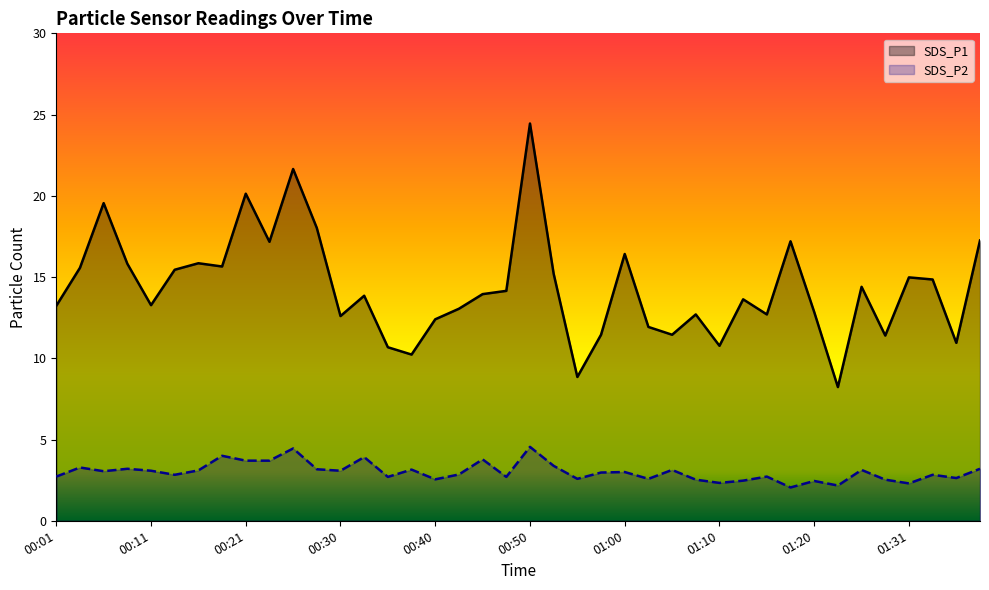

Rank the series at 01:00 from lowest to highest value.

SDS_P2, SDS_P1